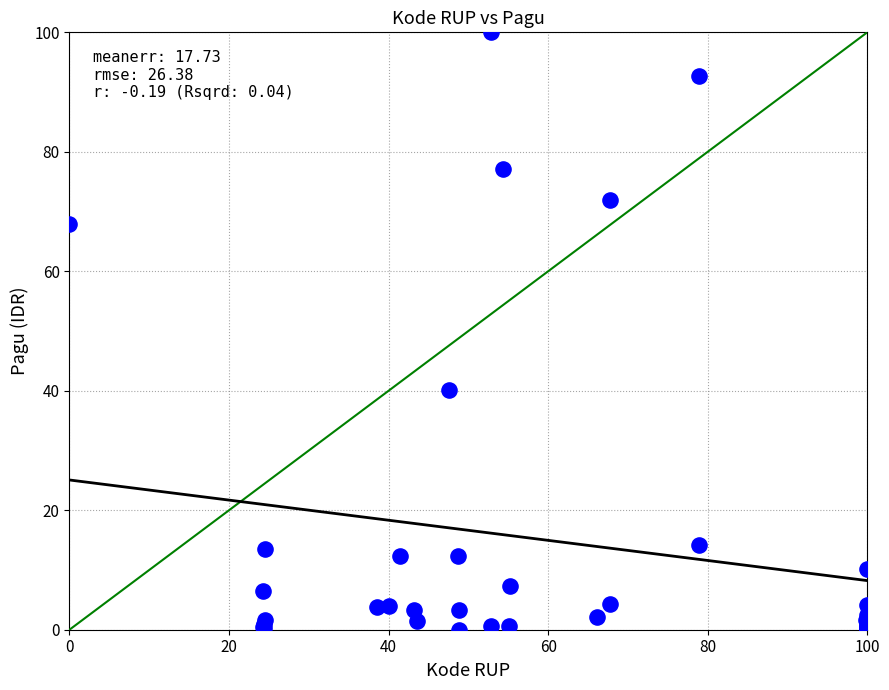

What Y value in the scatter plot is closest to 50?

40.1